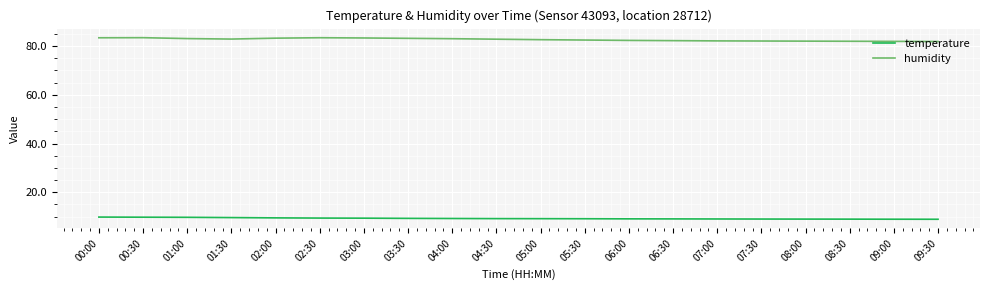

What is the difference between the humidity values at 08:00 and 09:00?

0.1